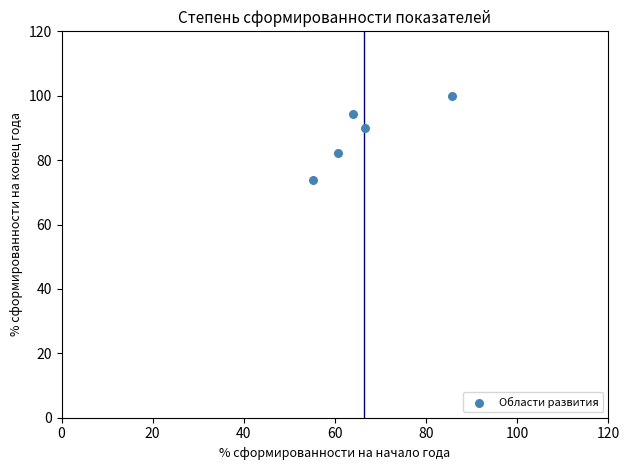

What is the average Y value?

88.1